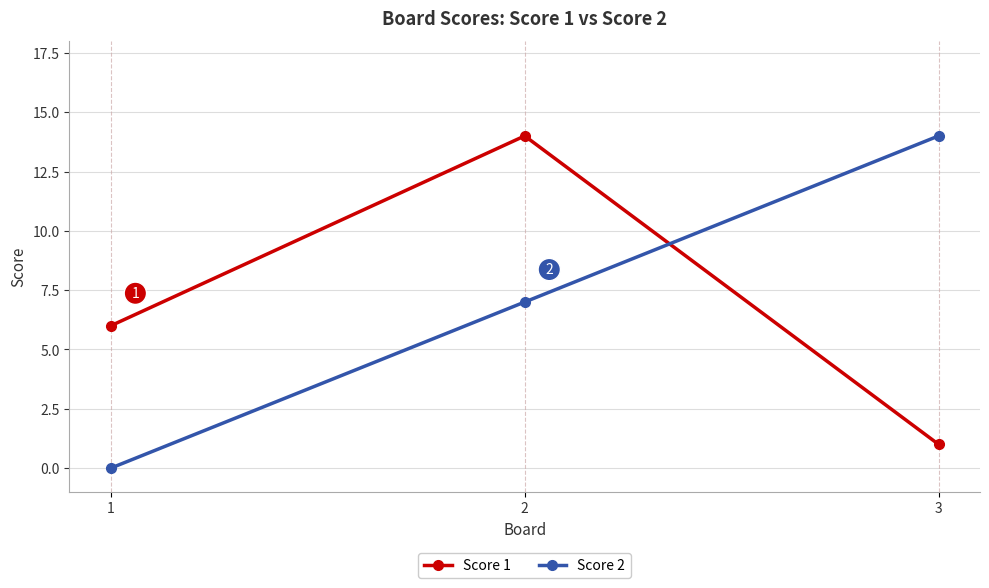

At which category is the sum across all series the highest?

2